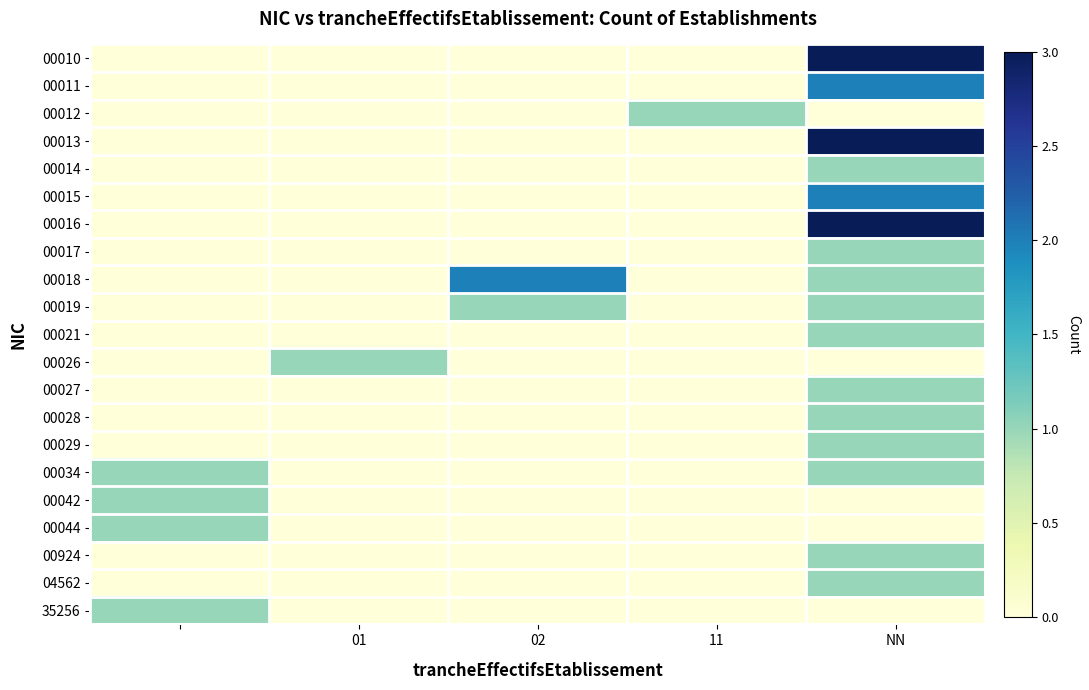

At how many categories does at least one series exceed 0?

5